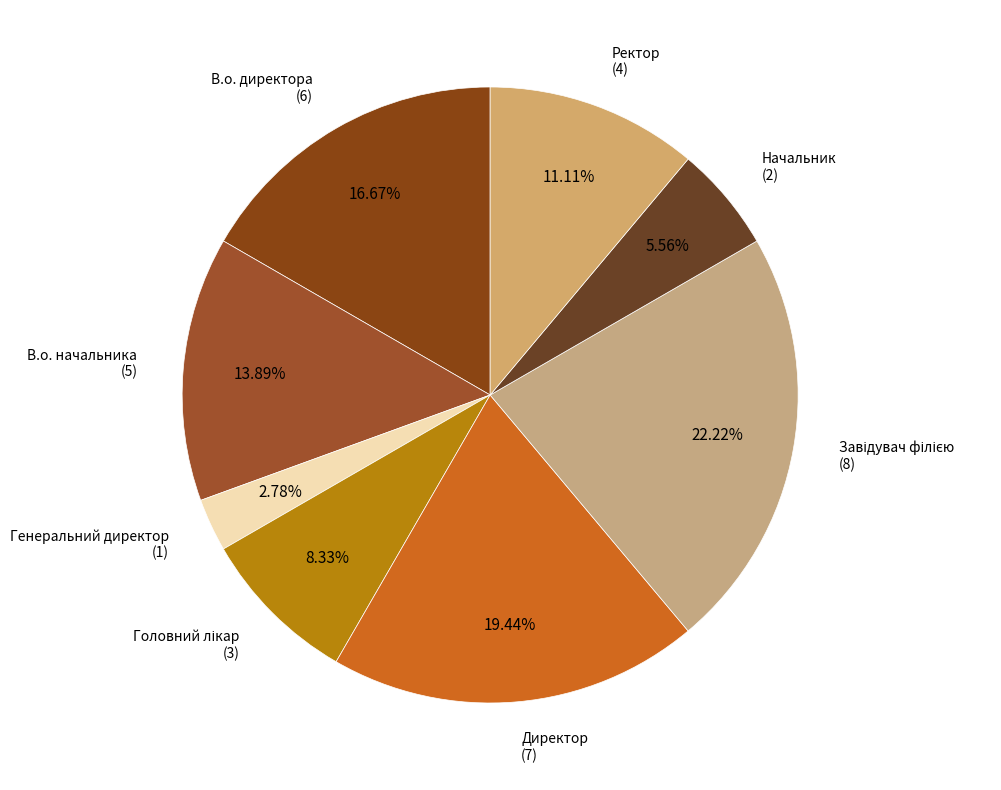

Is there a majority slice in this chart?

No